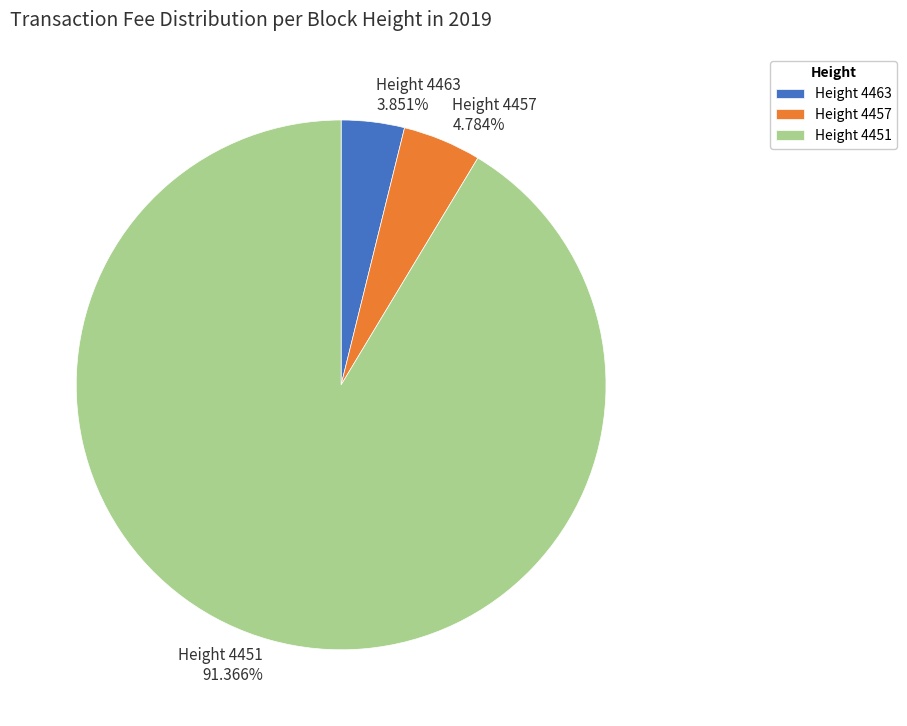

Rank the categories by value from lowest to highest.

Height 4463, Height 4457, Height 4451